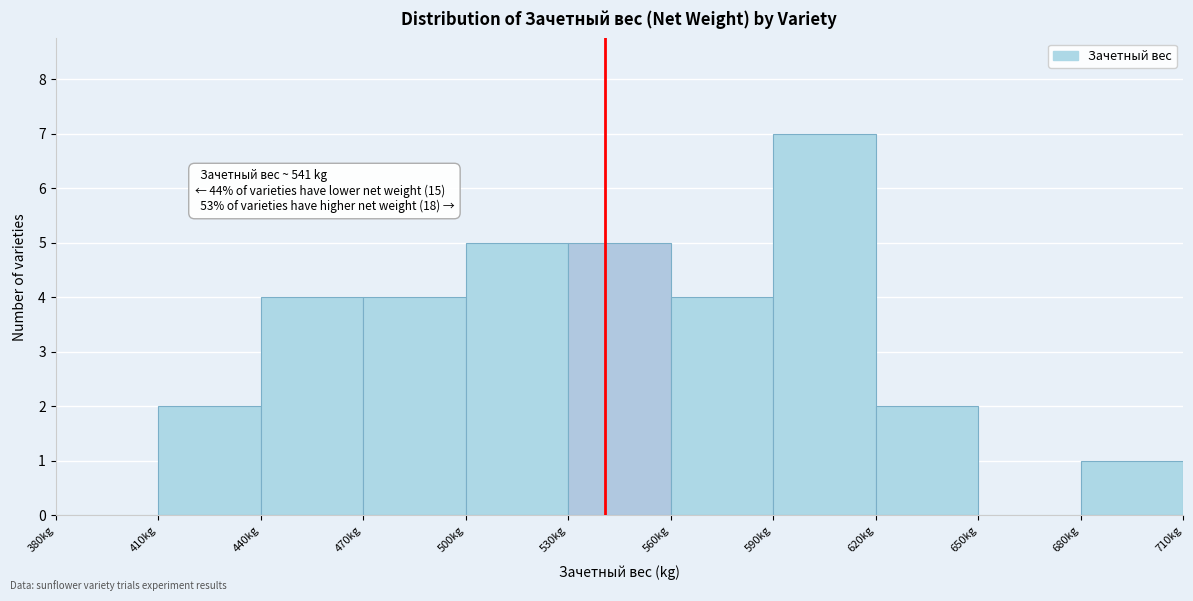

Over which range of the x-axis is the bar tallest?

590 to 620